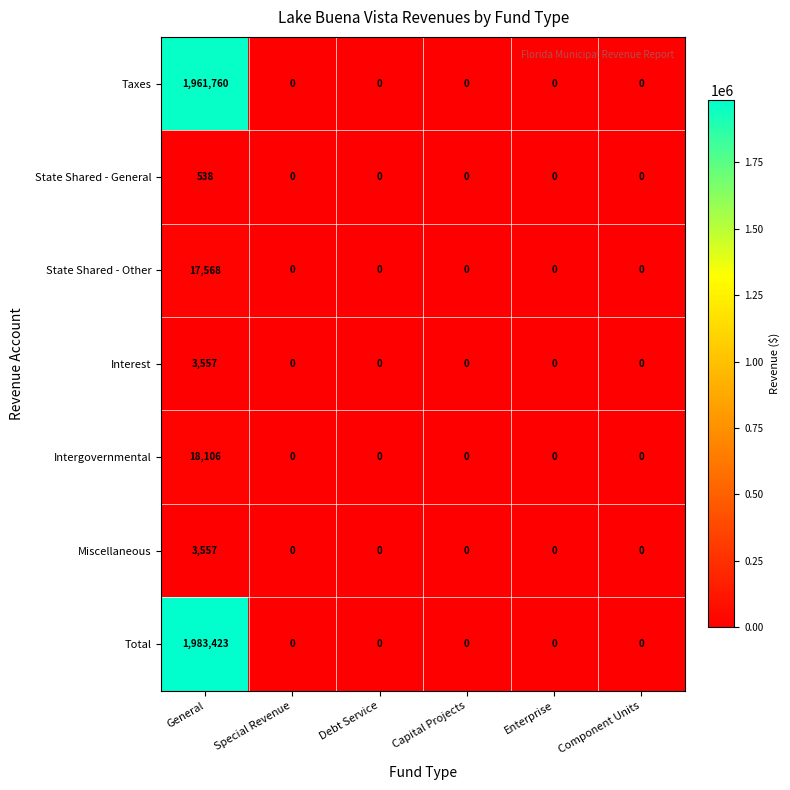

Is it true that Interest equals -1885 at Enterprise?

False